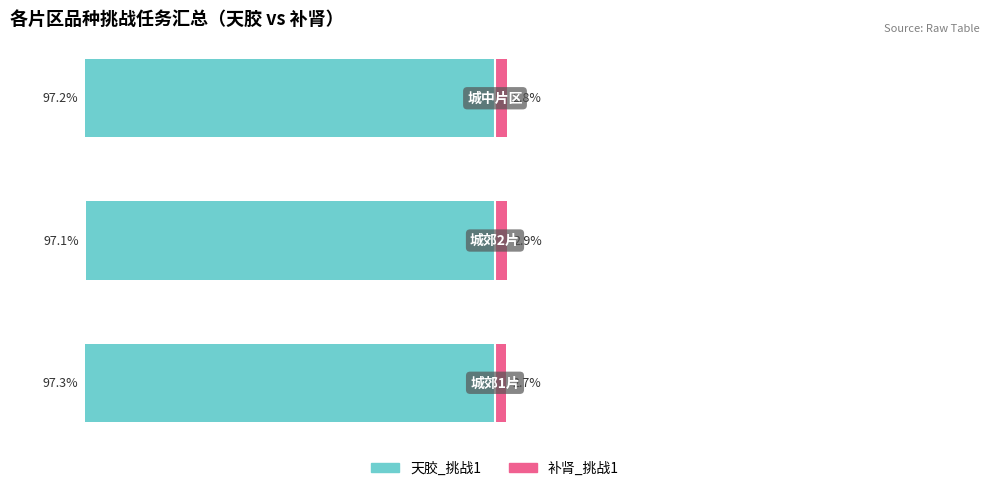

What is the sum of the 补肾_挑战1 values at 2 and 0?

5.5